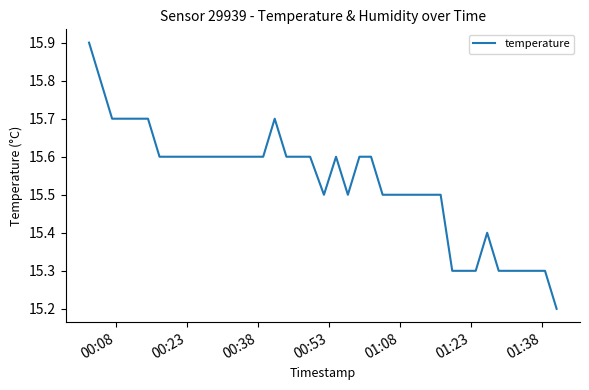

What is the greatest value displayed?

15.9